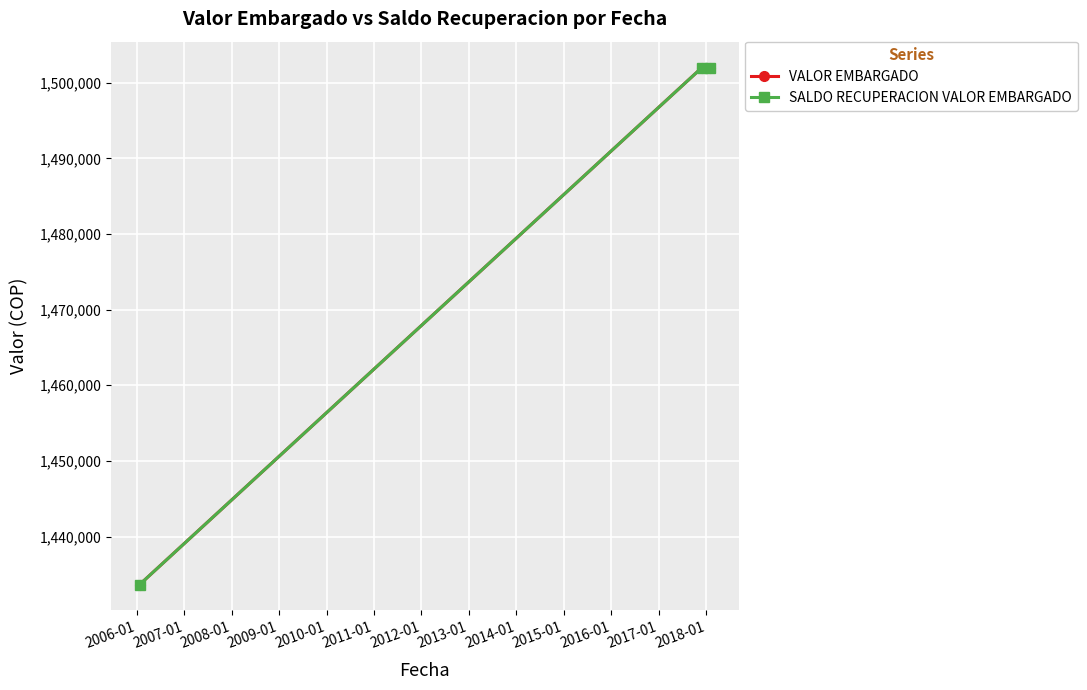

Does the chart have visible grid lines?

Yes